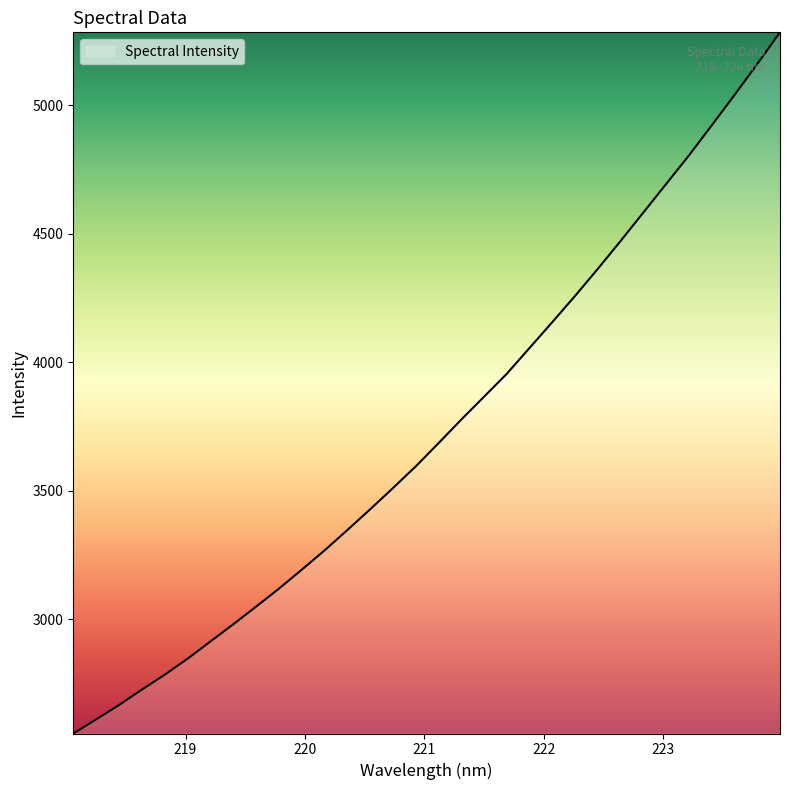

What is the difference between the maximum and minimum values?

2726.9